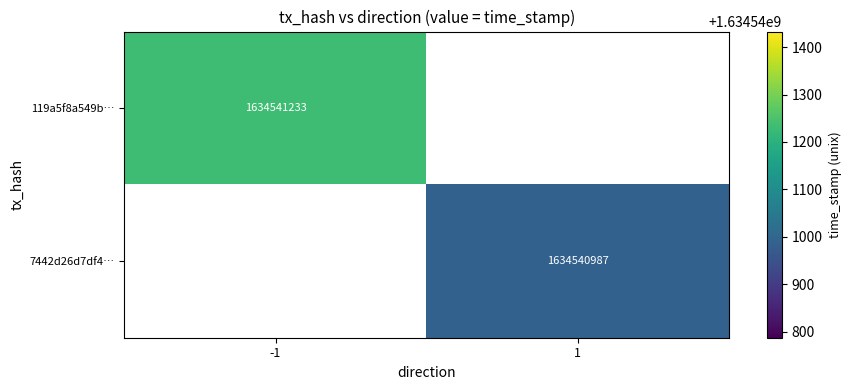

How many data points does each series have?

2